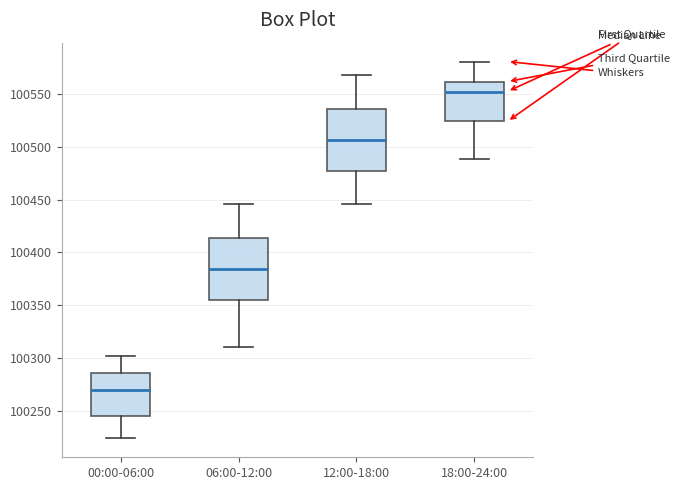

Reading left to right, read every box against the y-axis: the position of its median line, the range the box covers, and the ends of its whiskers. The values are not printed on the chart, so give them approximately, as read against the axis.

00:00-06:00: median 100270, box 100245 to 100285, whiskers 100225 to 100300
06:00-12:00: median 100385, box 100355 to 100415, whiskers 100310 to 100445
12:00-18:00: median 100505, box 100475 to 100535, whiskers 100445 to 100570
18:00-24:00: median 100555, box 100525 to 100560, whiskers 100490 to 100580